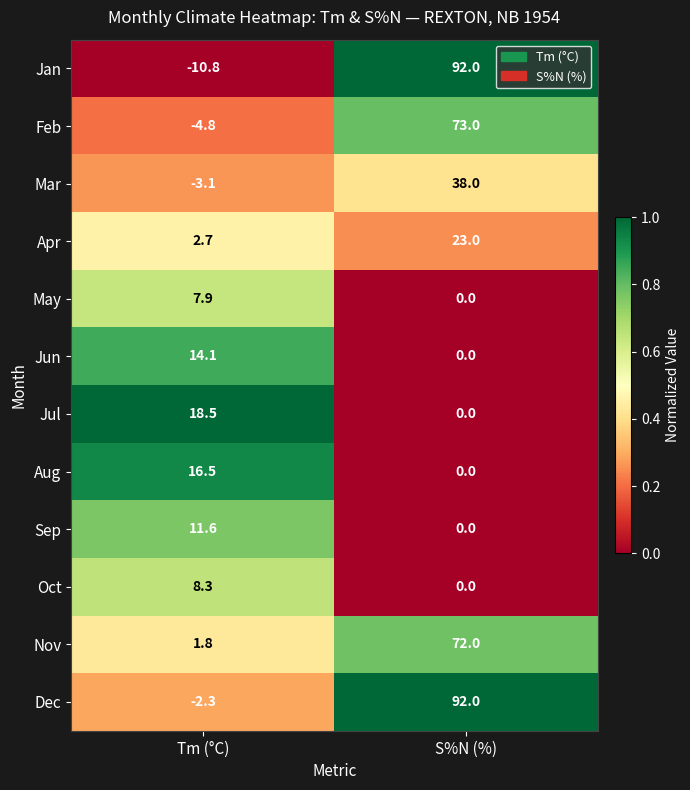

What is the difference between the maximum and minimum values in the Sep series?

11.6